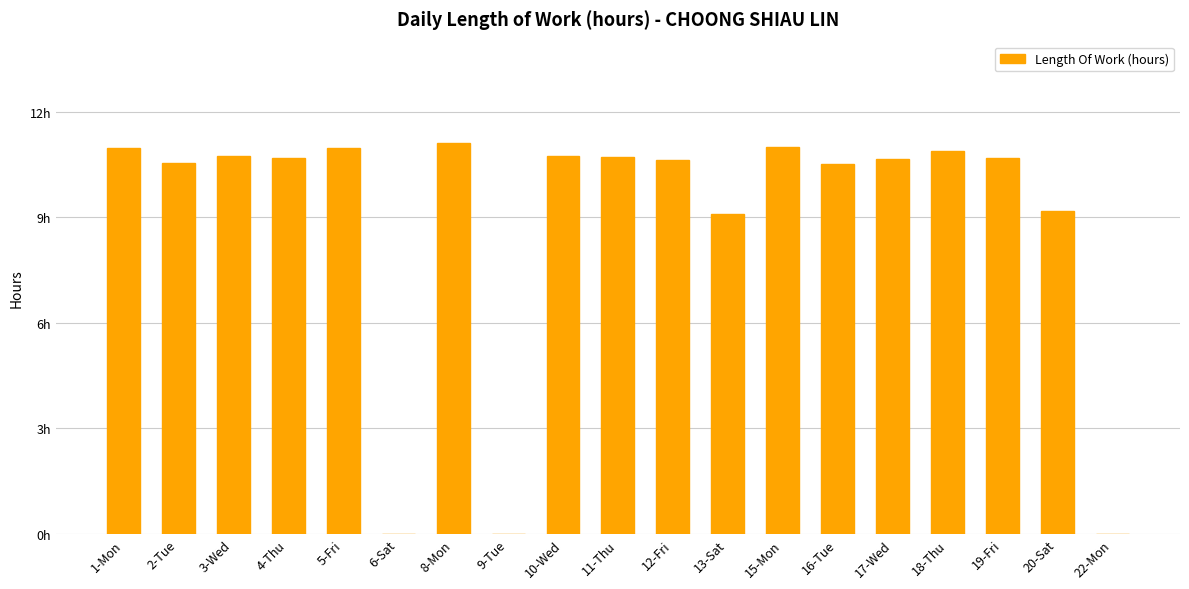

What is the sum of all values?

169.2